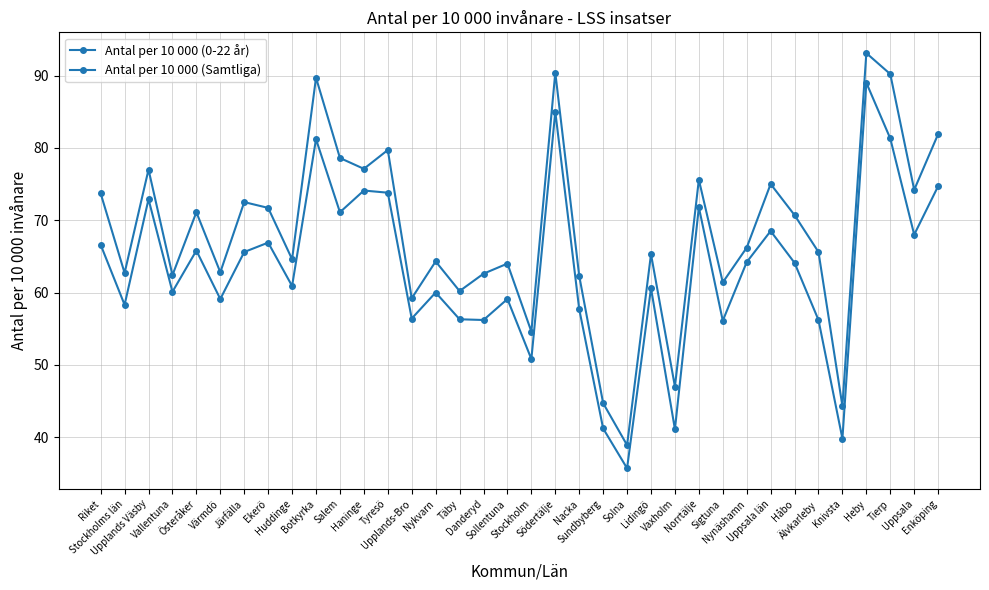

Rank the series at Sollentuna from lowest to highest value.

Antal per 10 000 (0-22 år), Antal per 10 000 (Samtliga)